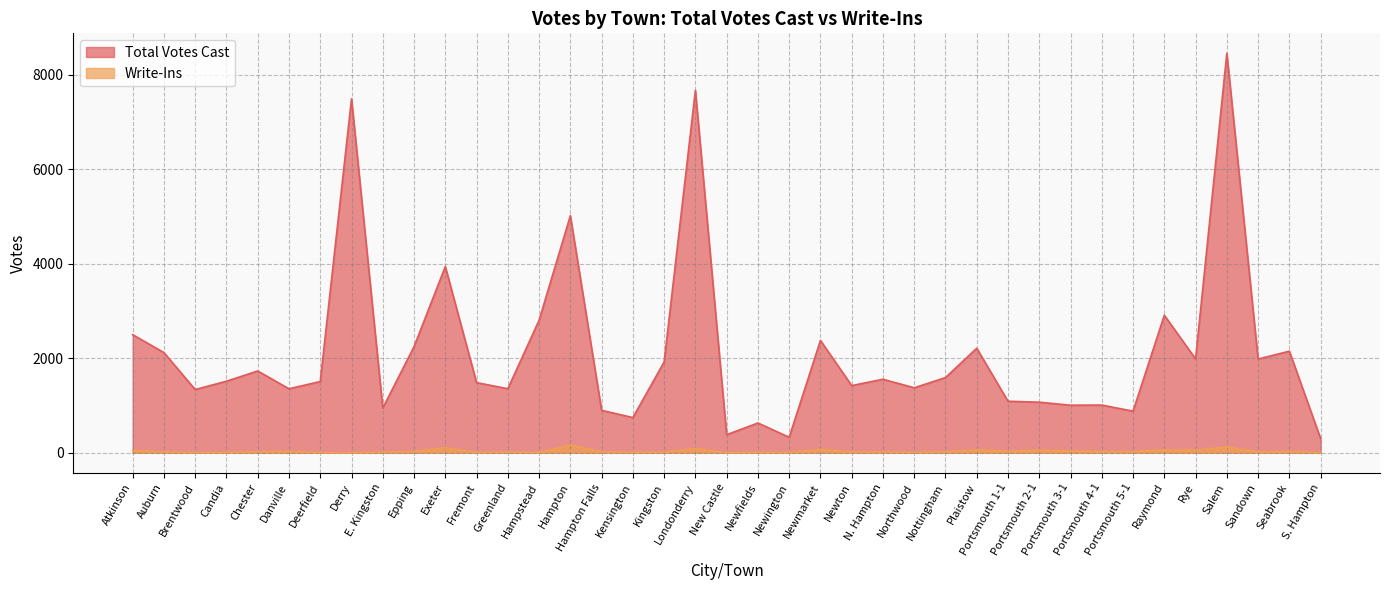

Which series has the largest total across all categories?

Total Votes Cast